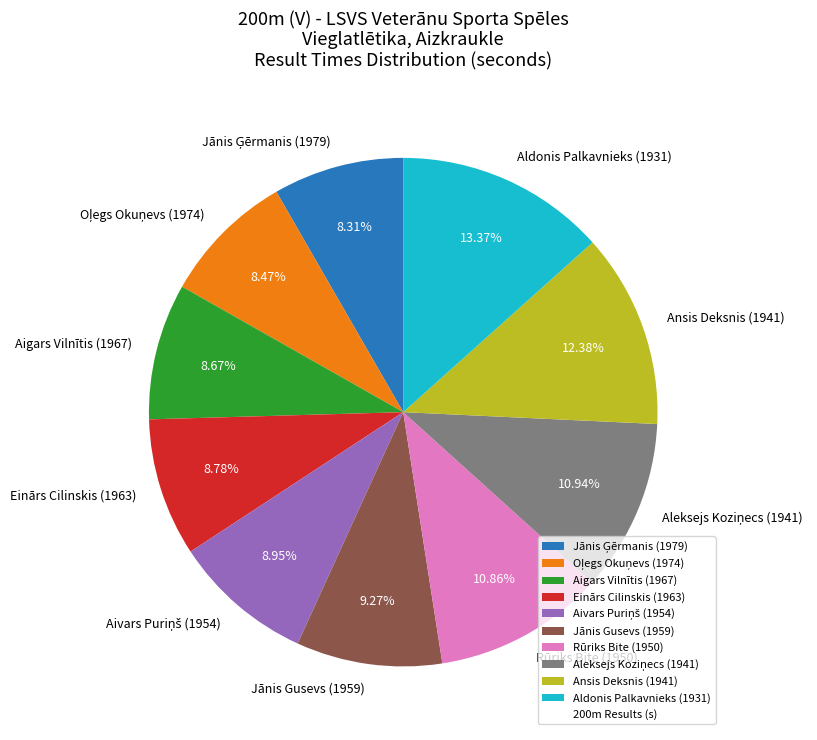

Is there a majority slice in this chart?

No